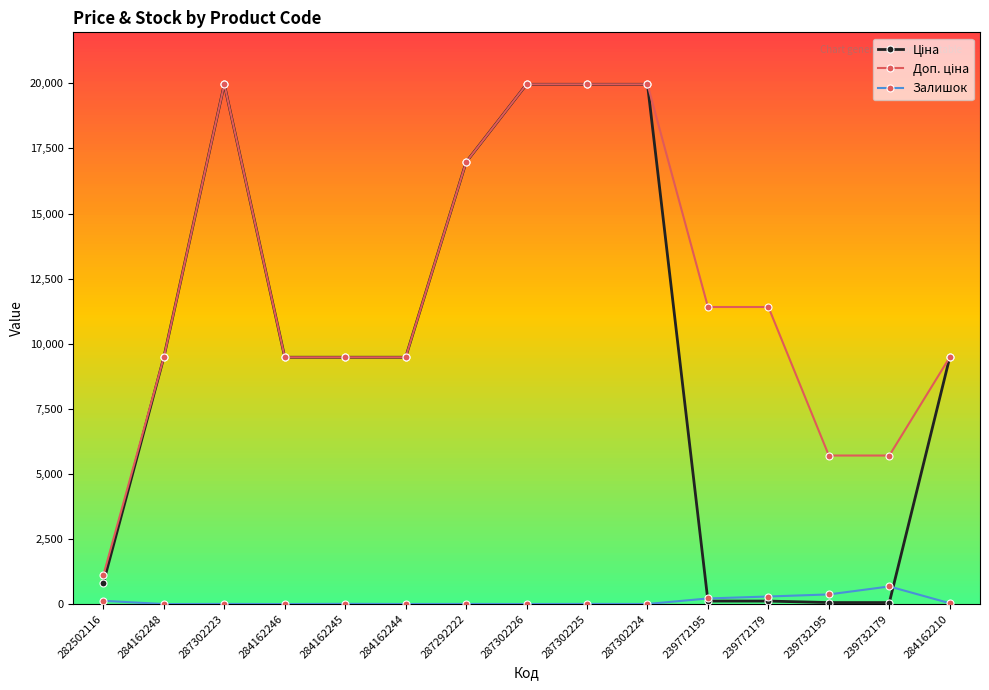

Is it true that Залишок equals 215.0 at 239772195?

True